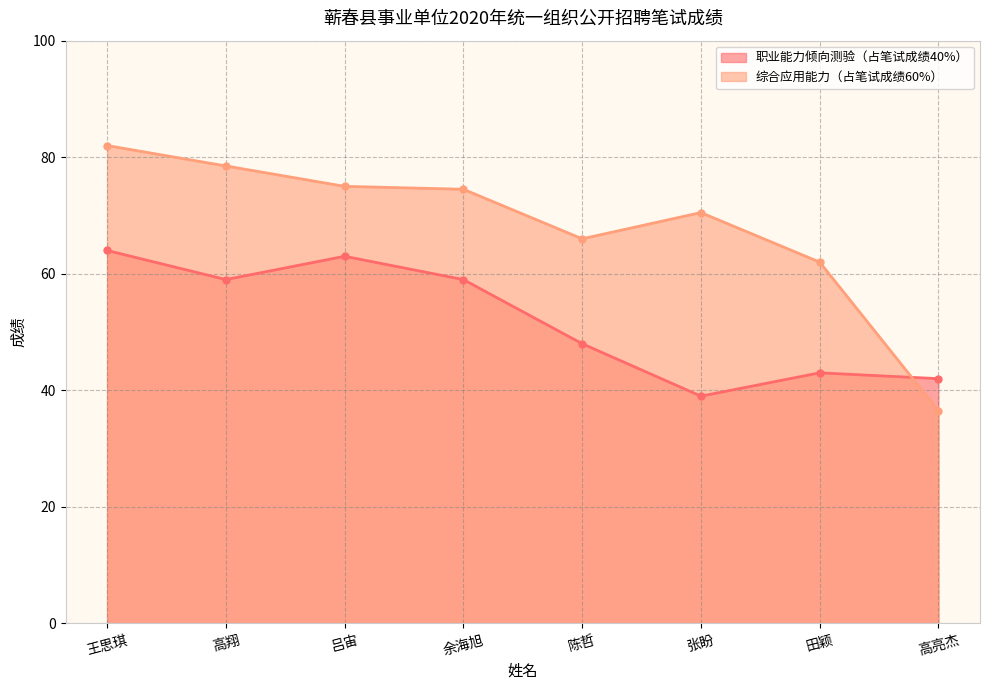

What is the average value of the 综合应用能力（占笔试成绩60%） series?

68.1